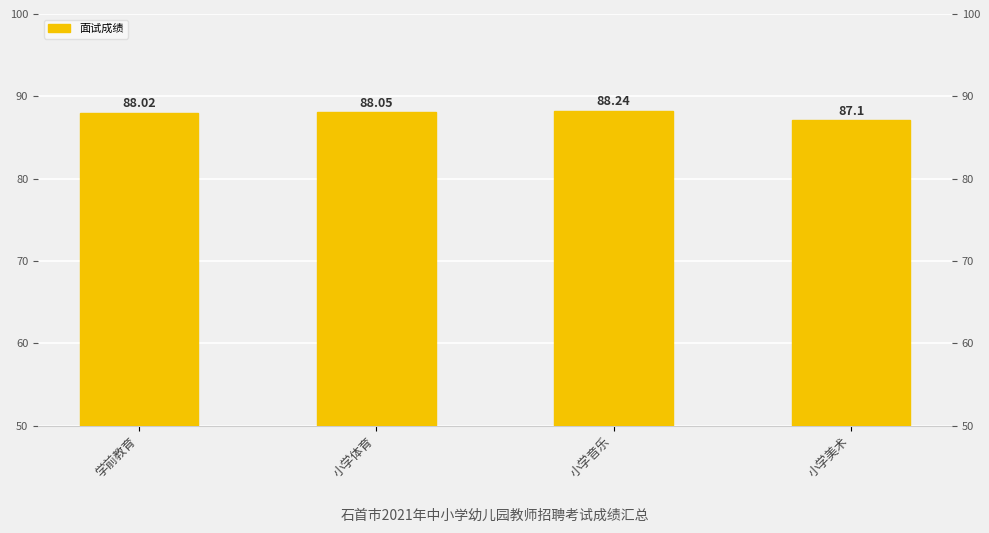

What is the maximum value shown in the chart?

88.2